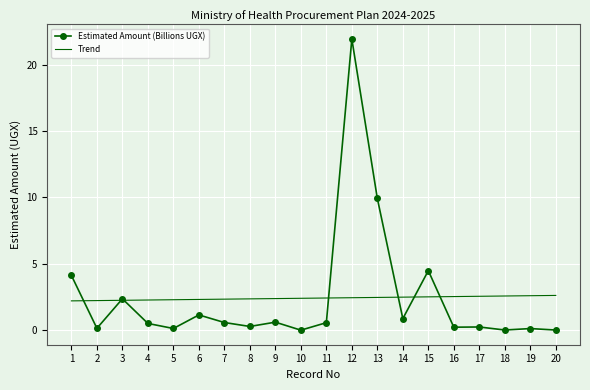

The Trend series shows 2.5 at 14. True or false?

True